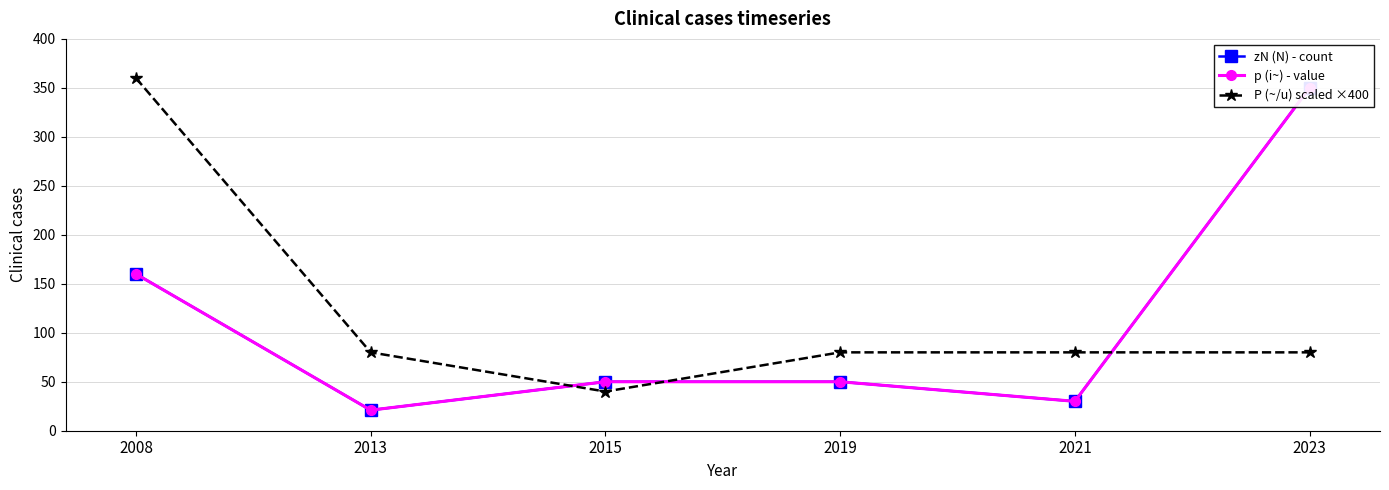

Which category has the highest value in the p (i~) - value series?

2023